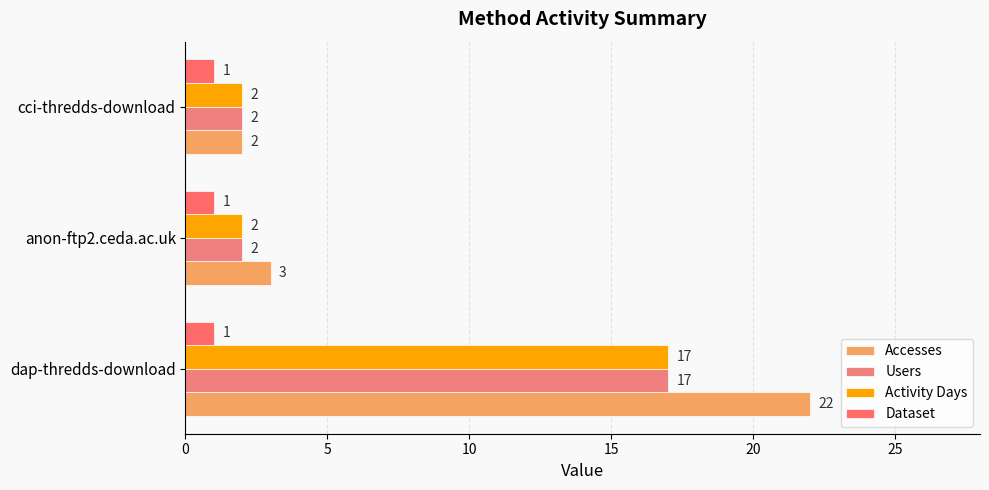

Rank the series by their maximum value, from highest to lowest.

Accesses, Users, Activity Days, Dataset